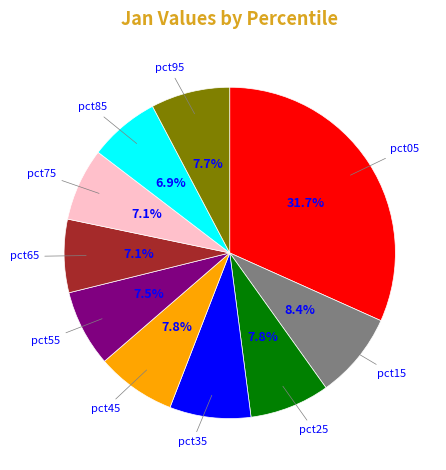

Is there any slice that represents more than half of the pie?

No